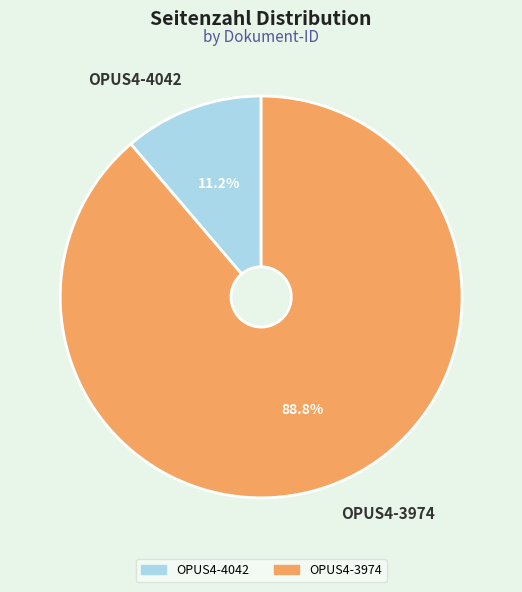

How many slices are in this pie chart?

2